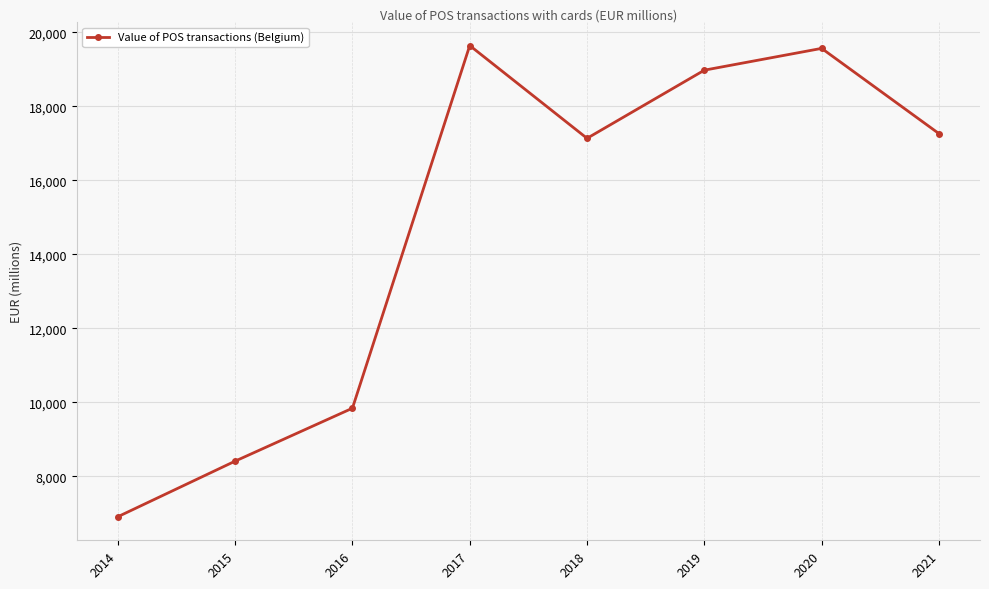

How many lines are shown in the chart?

1